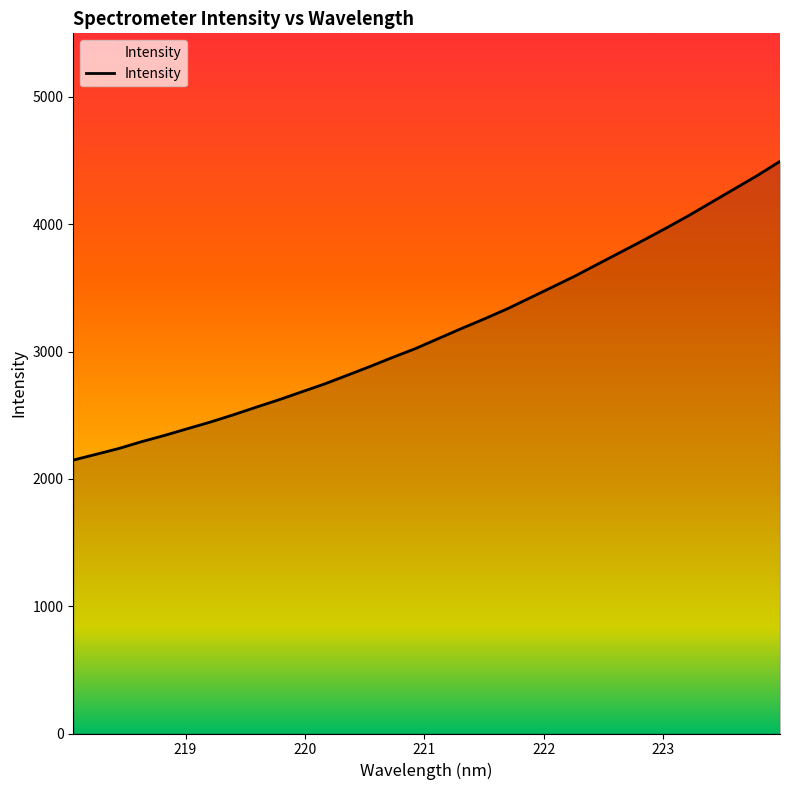

What is the greatest value displayed?

4494.2